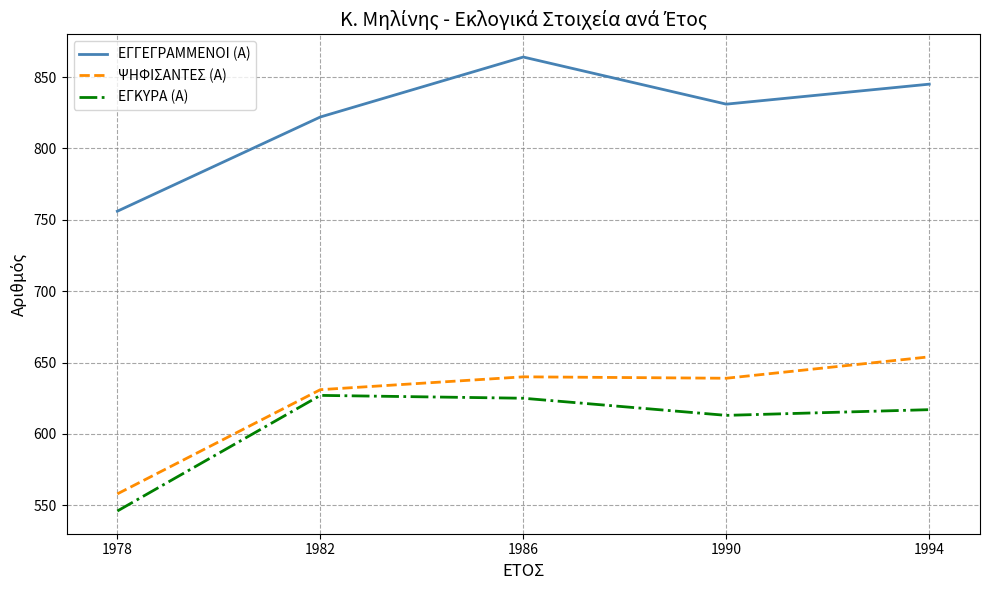

What is the total value across all series at 1986?

2129